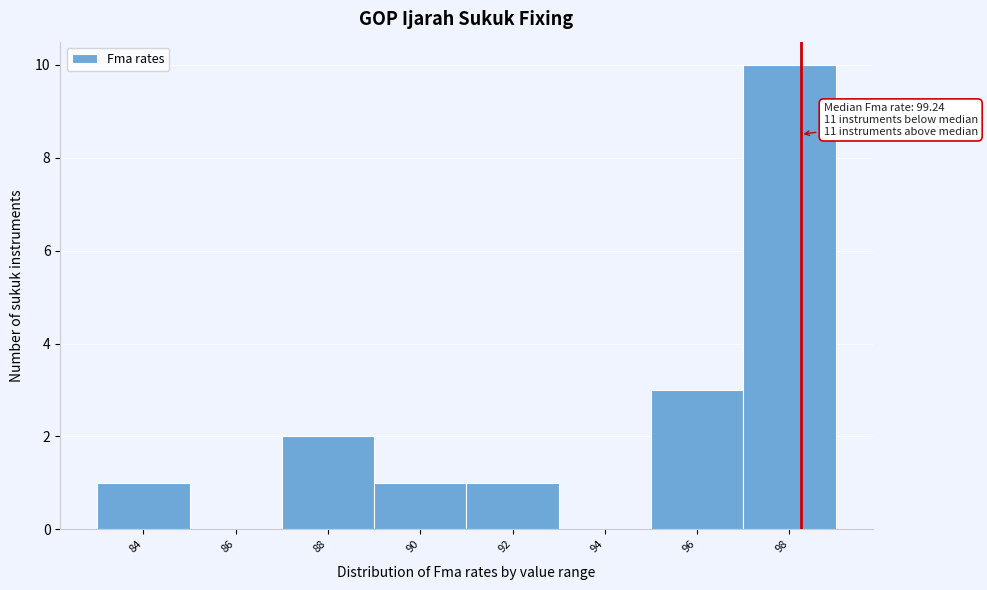

Reading right to left, extract all data points from this chart.

98=10	96=3	94=0	92=1	90=1	88=2	86=0	84=1